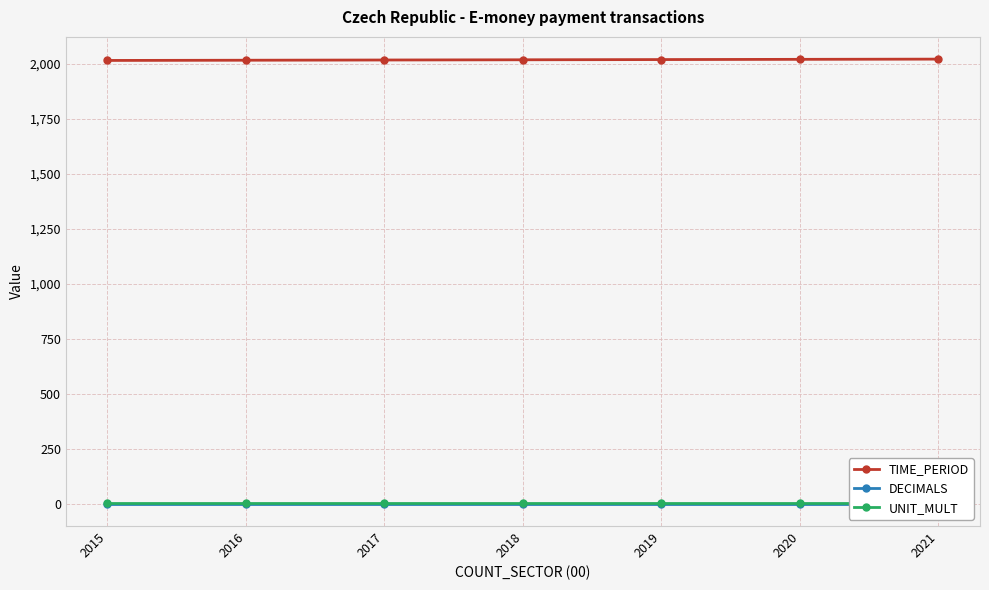

What is the value of the DECIMALS point at the 2nd from the left?

3